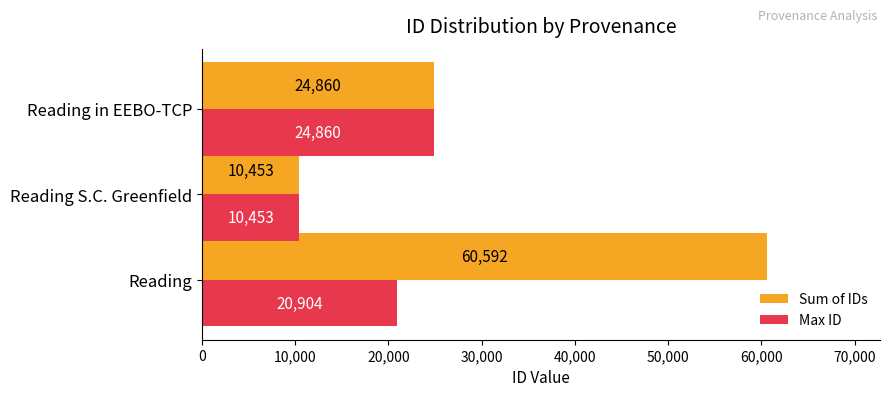

Which series has the largest range (max minus min)?

Sum of IDs